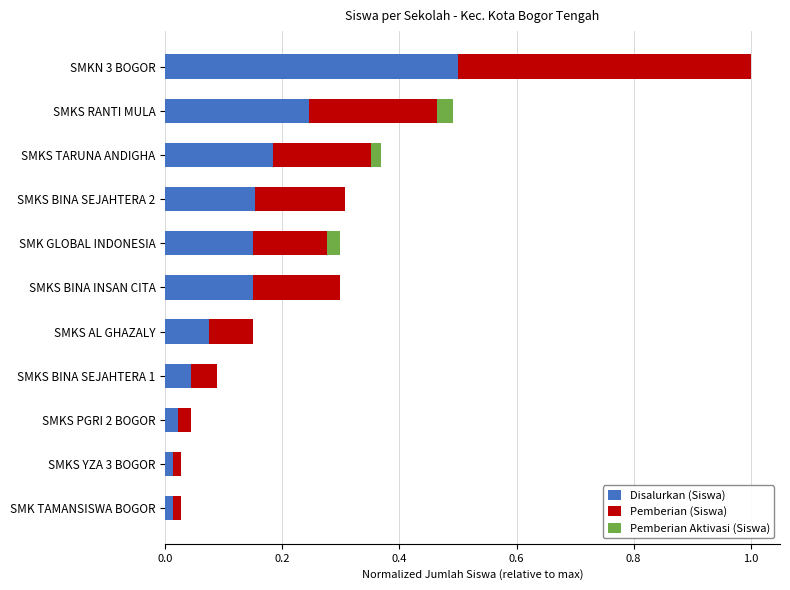

Count the number of categories in the chart.

11